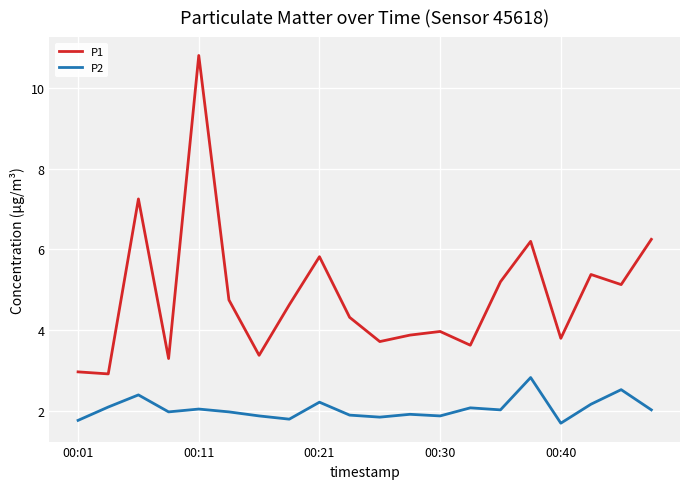

Which series has the widest spread of values?

P1